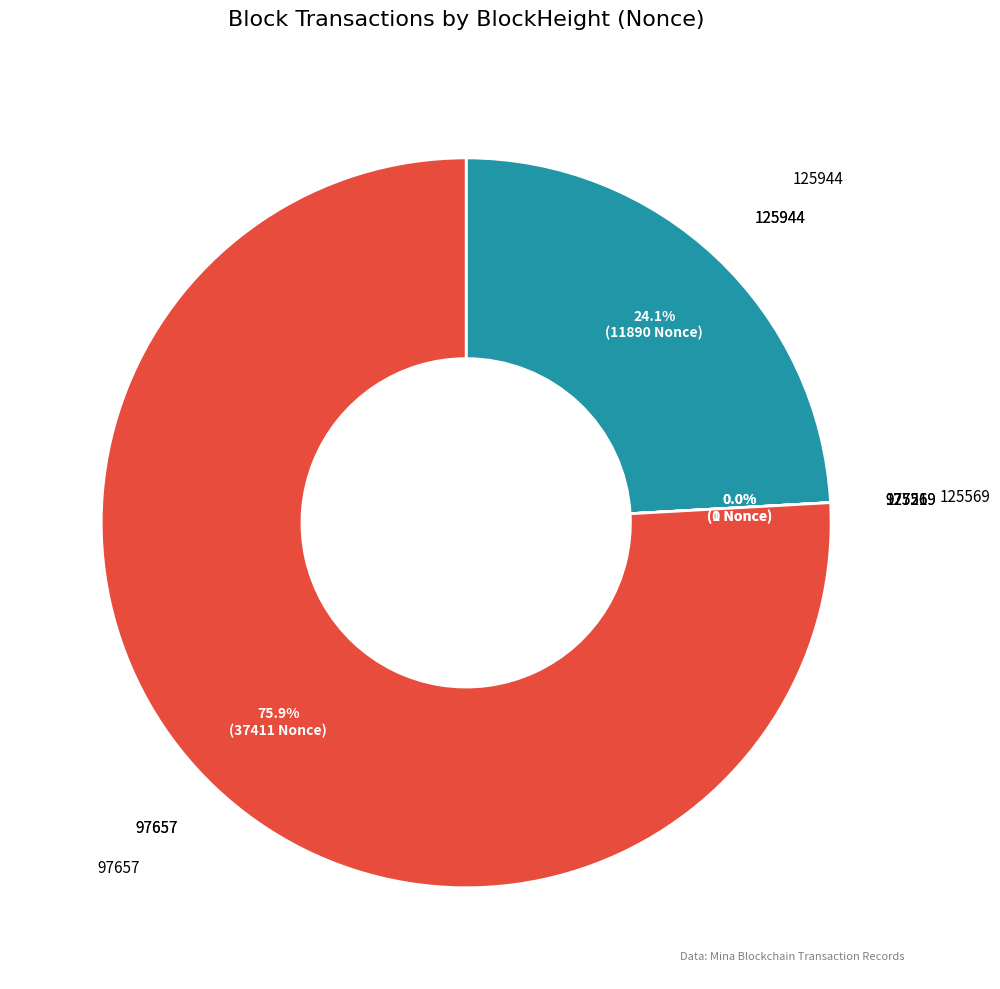

Is there any slice that represents more than half of the pie?

Yes